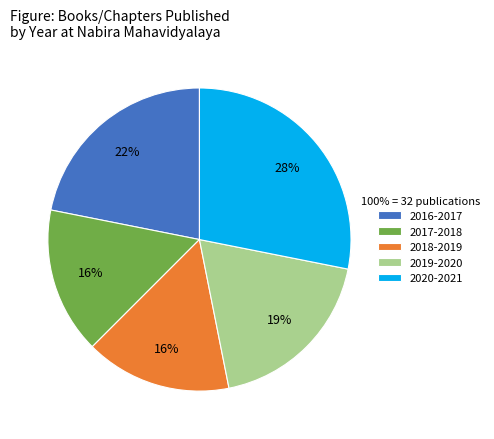

True or false: 2018-2019 accounts for 16% of the total.

True